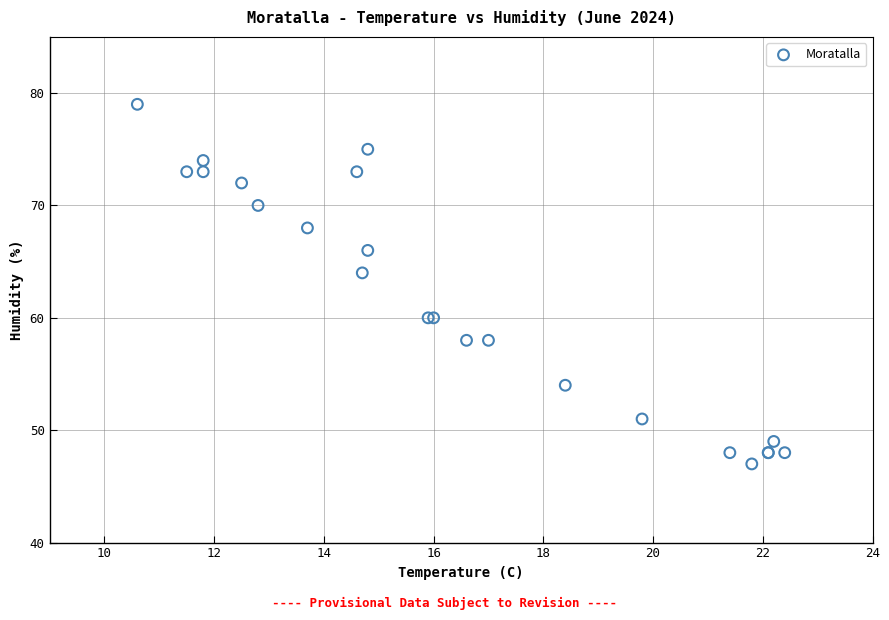

What Y value in the scatter plot is closest to 63?

64